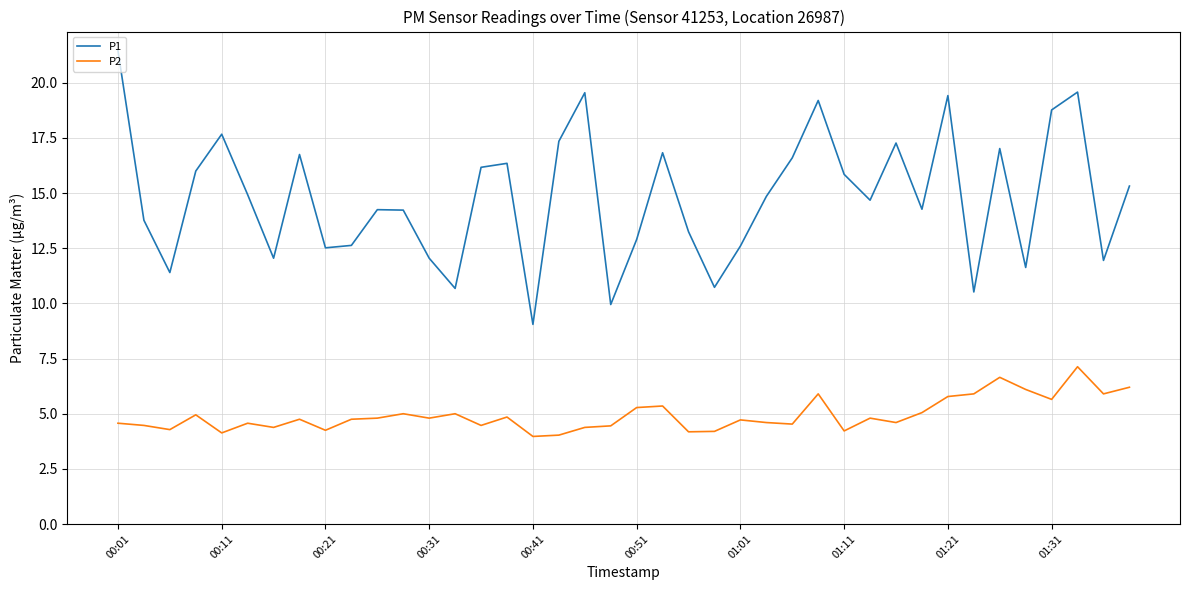

What is the lowest value of the P1 series?

9.1